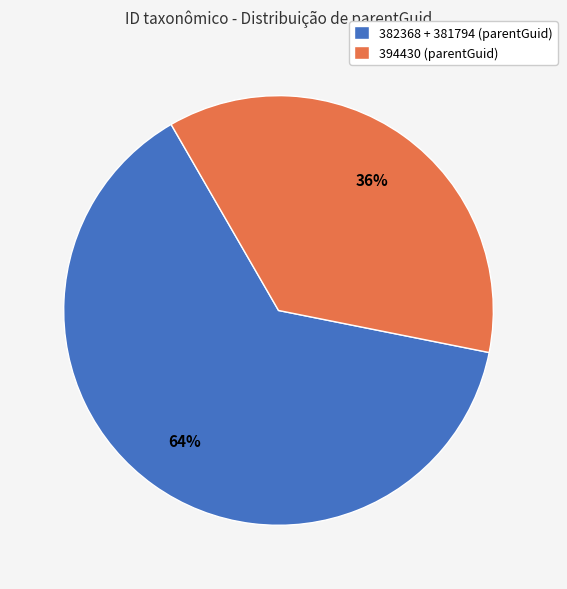

True or false: 394430 (parentGuid) accounts for 47% of the total.

False